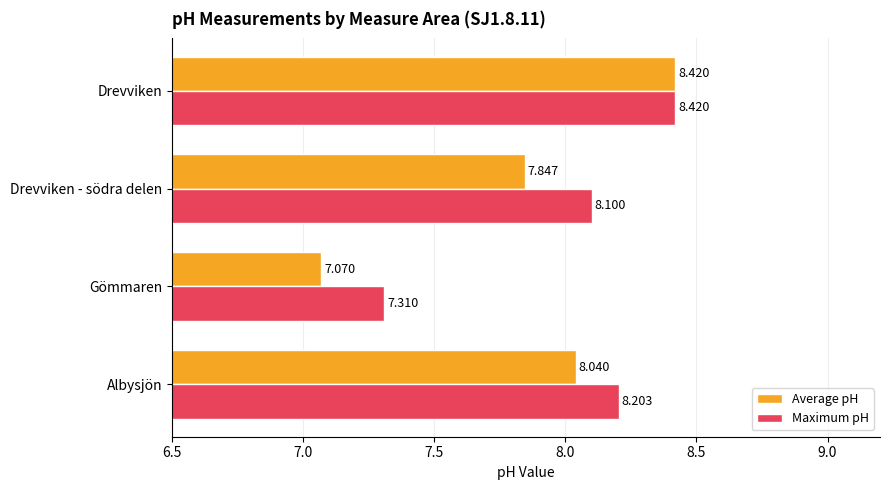

Which series has the largest total across all categories?

Maximum pH